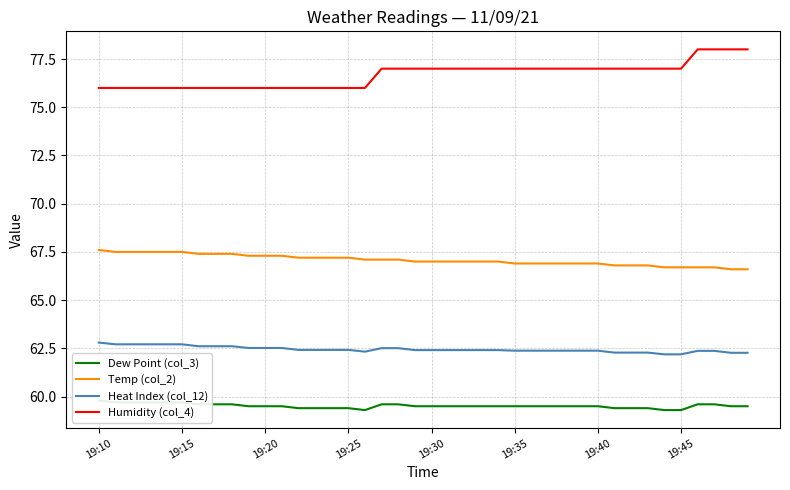

True or false: Humidity (col_4) has a value of 20.6 at 19:15.

False